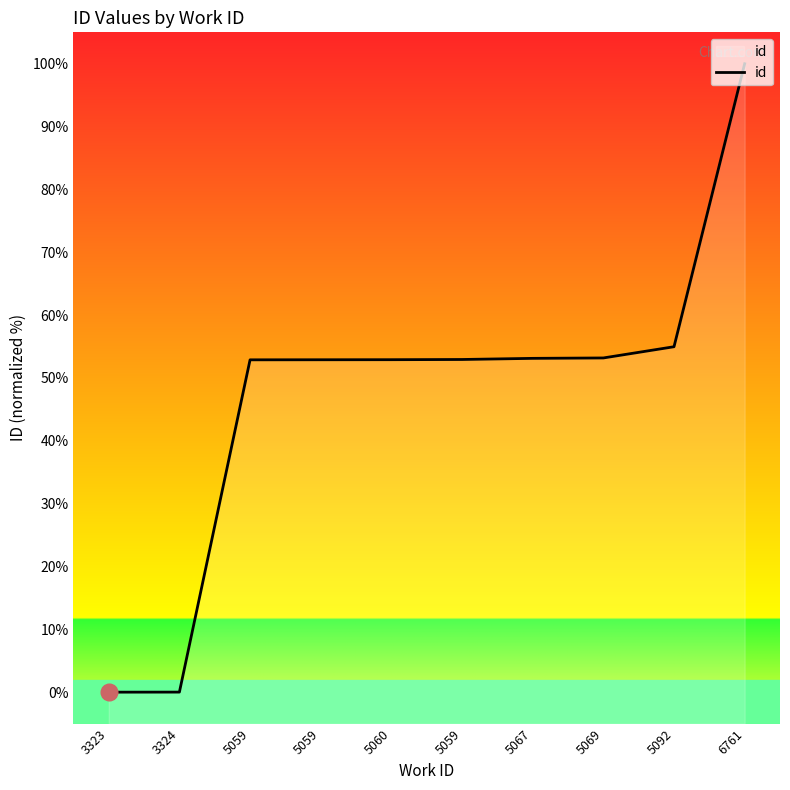

List the labels in order of value, largest first.

6761, 5092, 5069, 5067, 5059, 5060, 5059, 5059, 3324, 3323